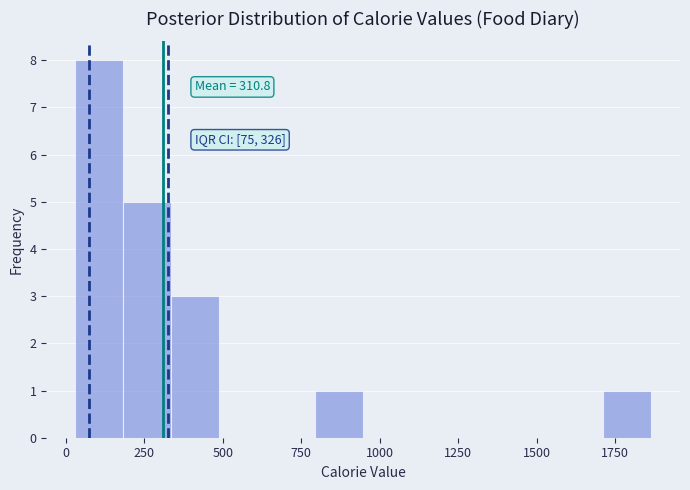

Read against the x-axis, roughly where is the centre of the tallest bar?

100